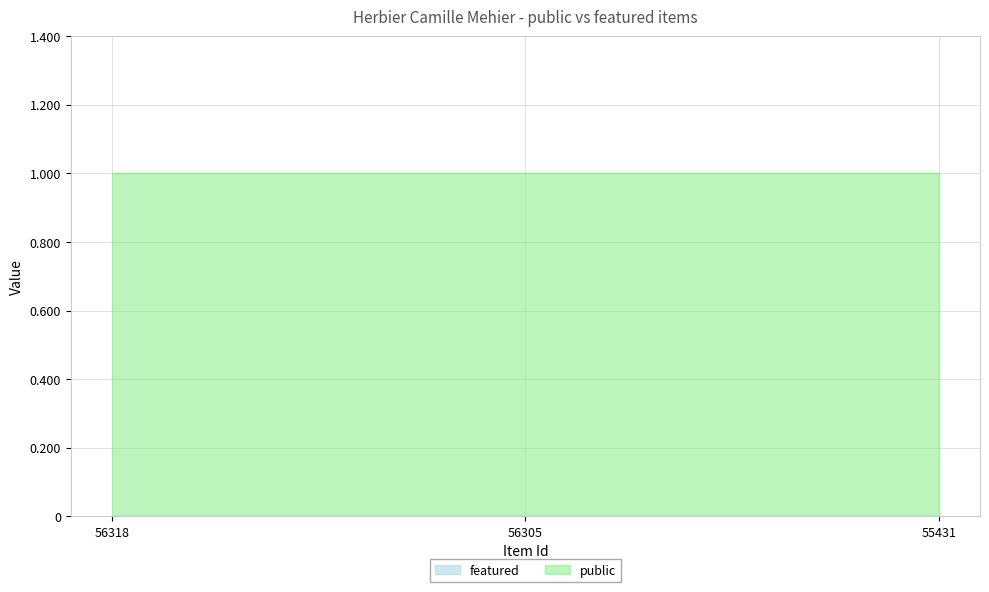

Between 55431 and 56318, which is larger?

55431